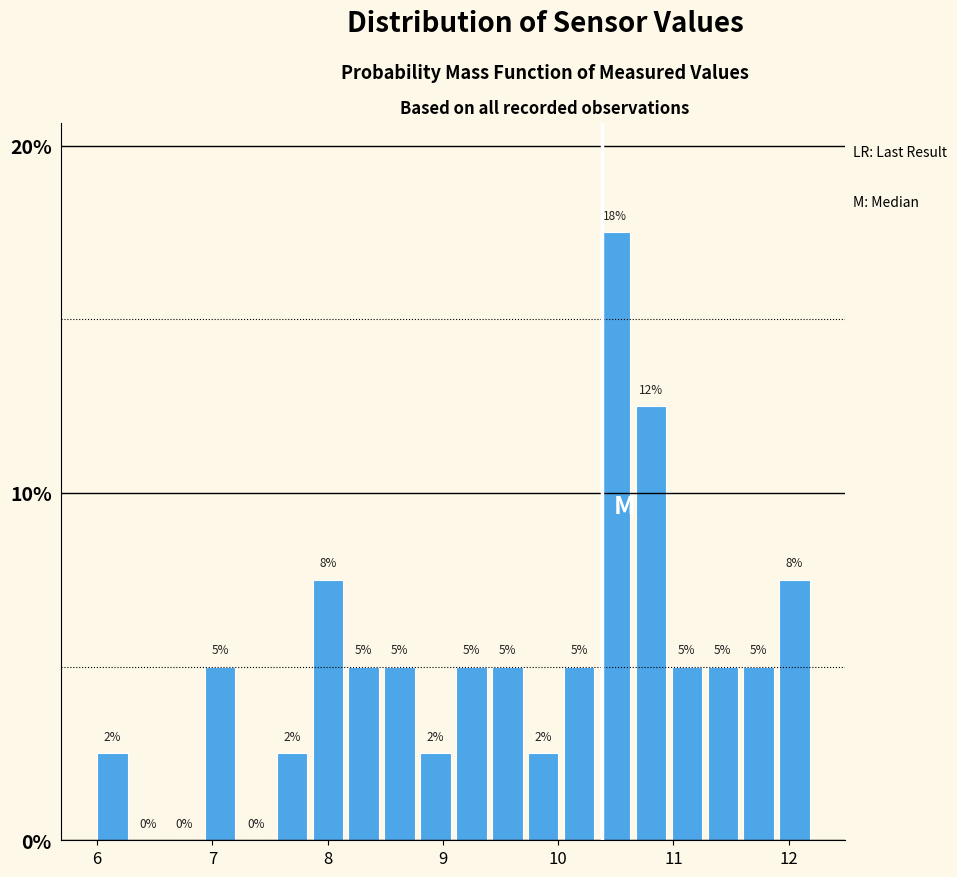

Read against the x-axis, roughly where is the centre of the tallest bar?

10.5